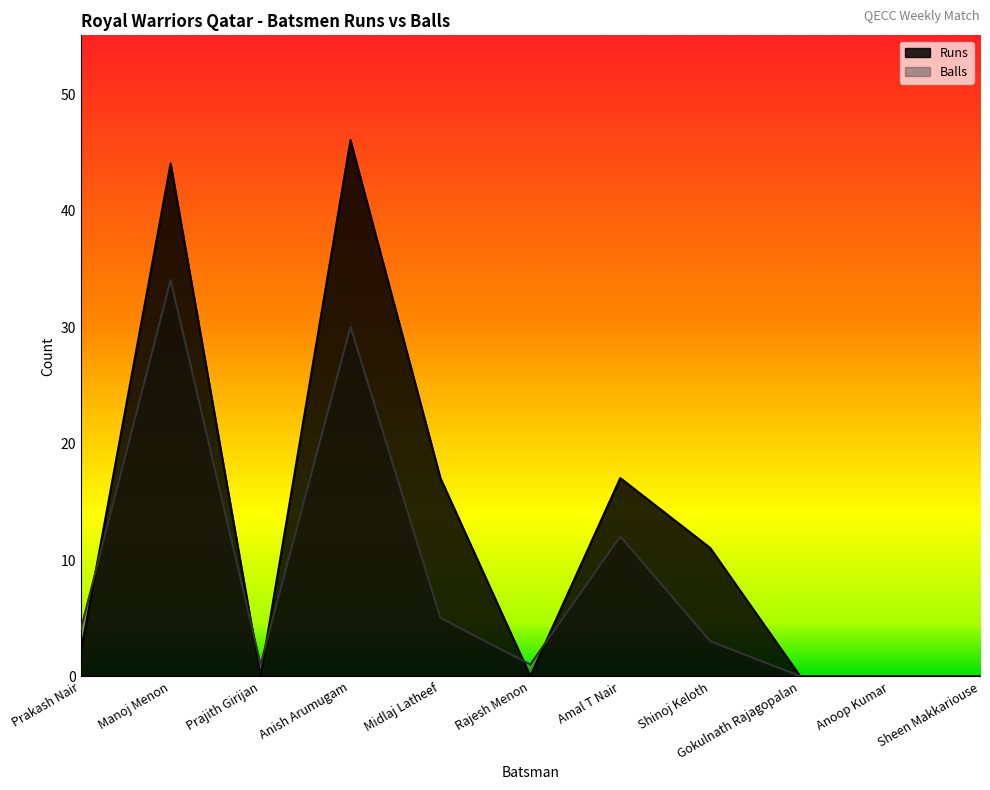

How many categories are shown in the chart?

11